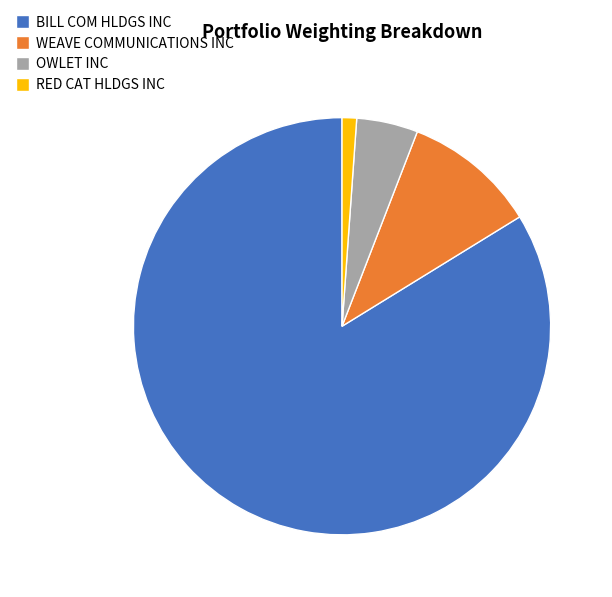

What is the ratio of the value at WEAVE COMMUNICATIONS INC to the value at OWLET INC?

2.2